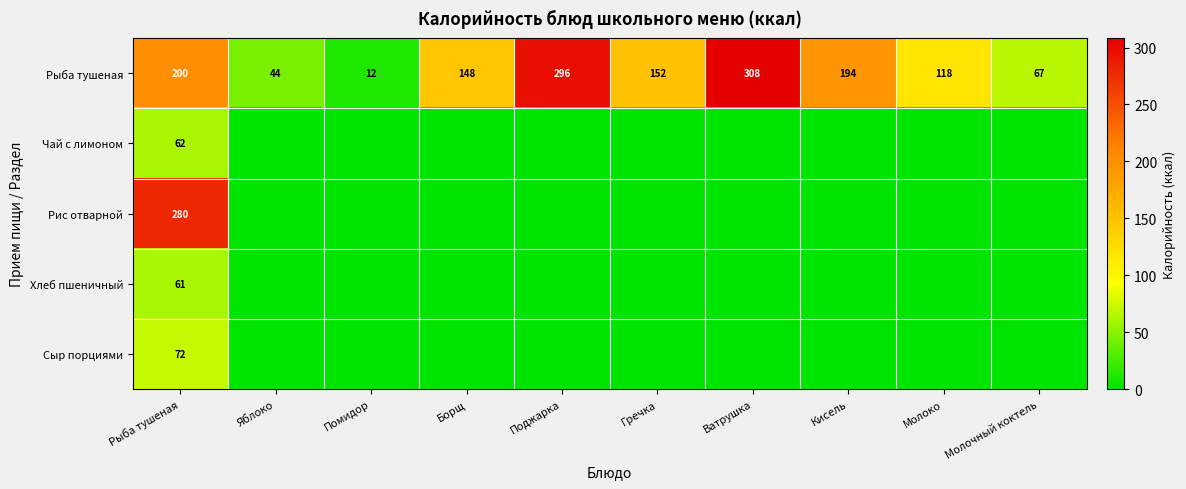

What is the difference between the Рыба тушеная values at Яблоко and Молоко?

74